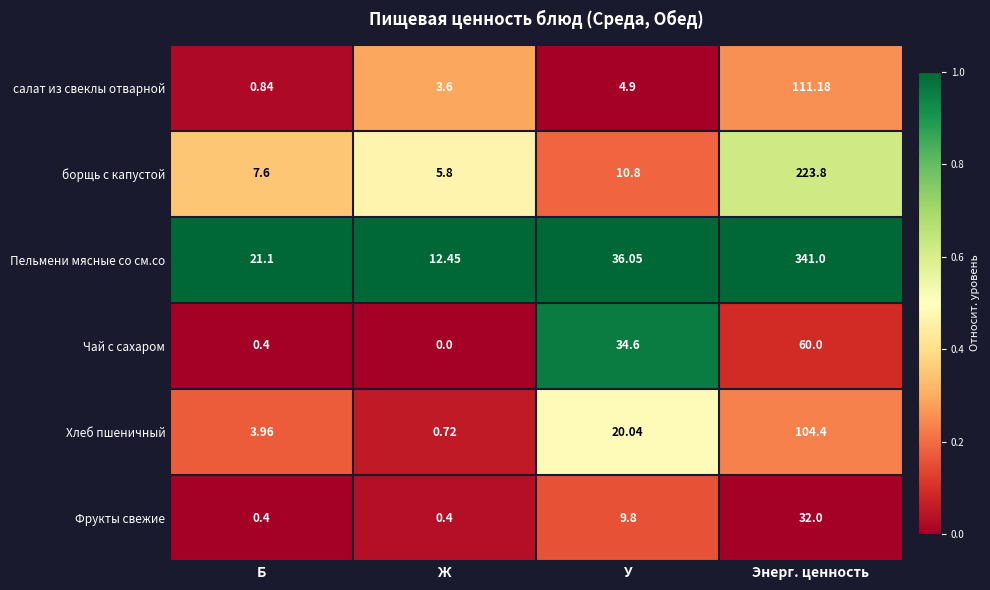

Where is борщь с капустой nearest to the value 114?

У